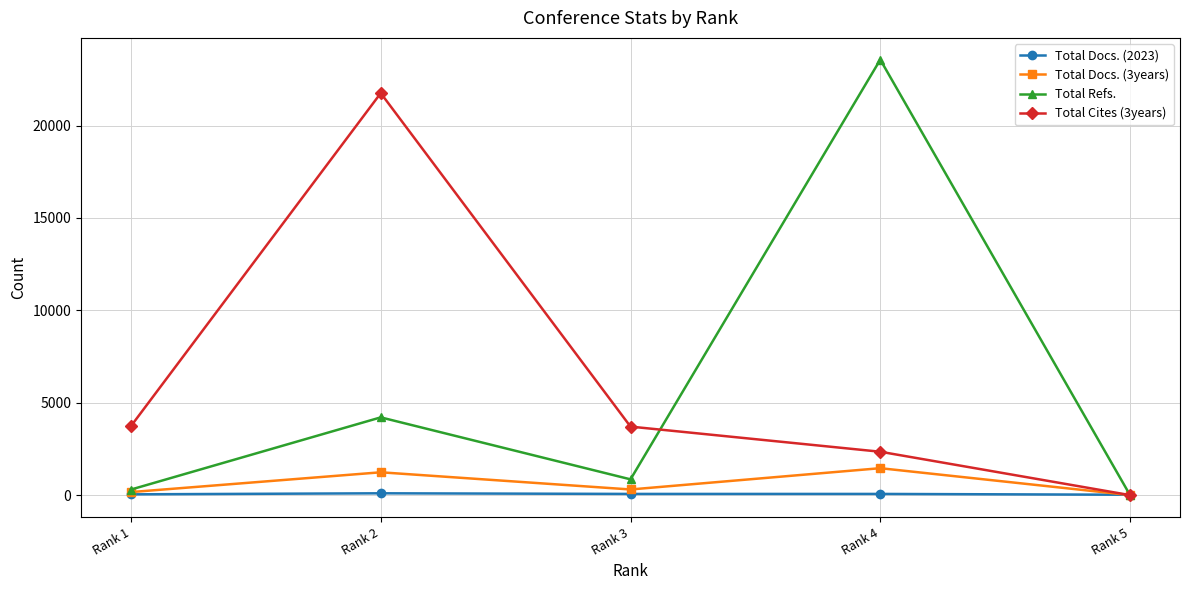

Is the value of Total Docs. (3years) at Rank 4 greater than the value of Total Refs. at Rank 4?

No